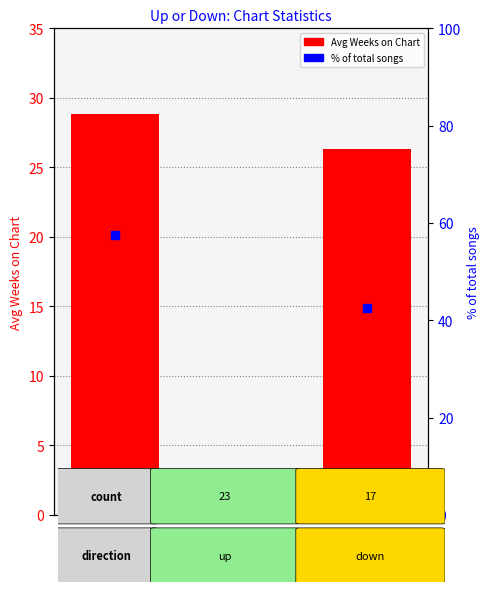

What is the total value across all series at up?

86.3